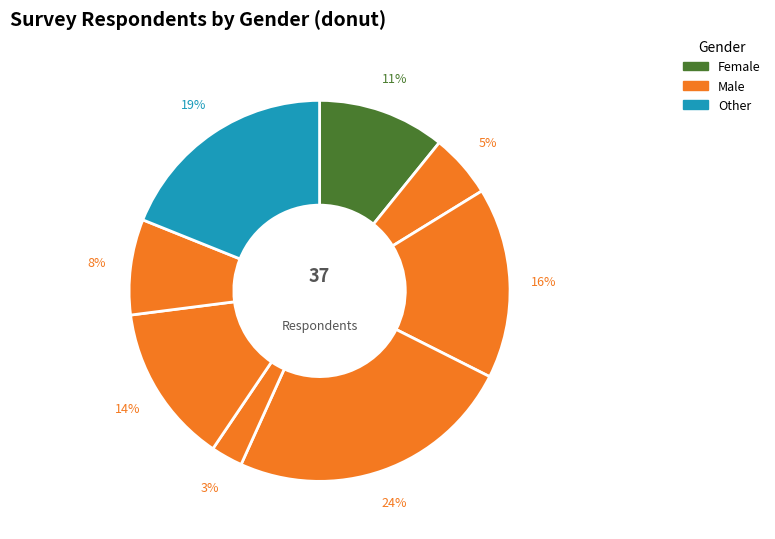

How many slices are in this pie chart?

8